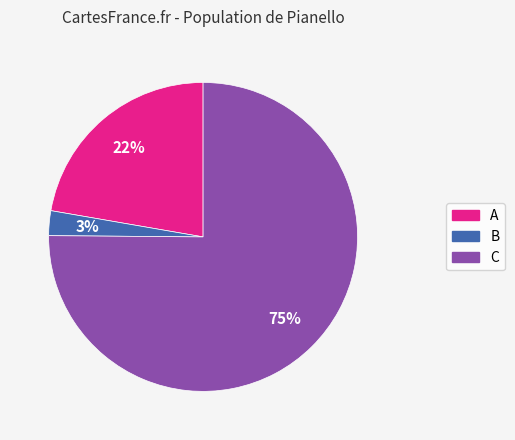

To the nearest percent, what portion does B represent?

3%